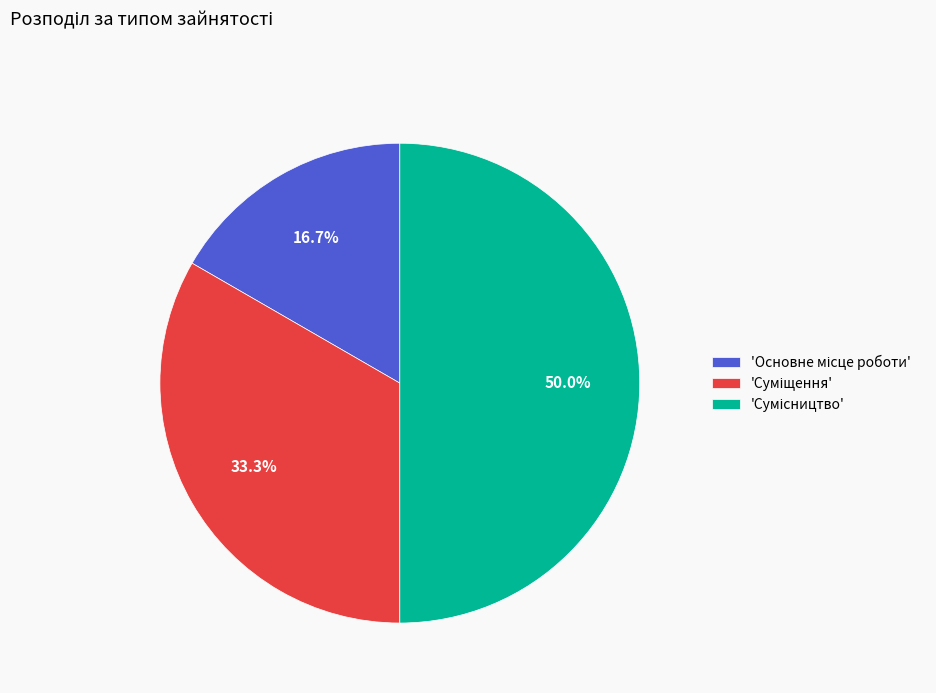

How many slices are in this pie chart?

3